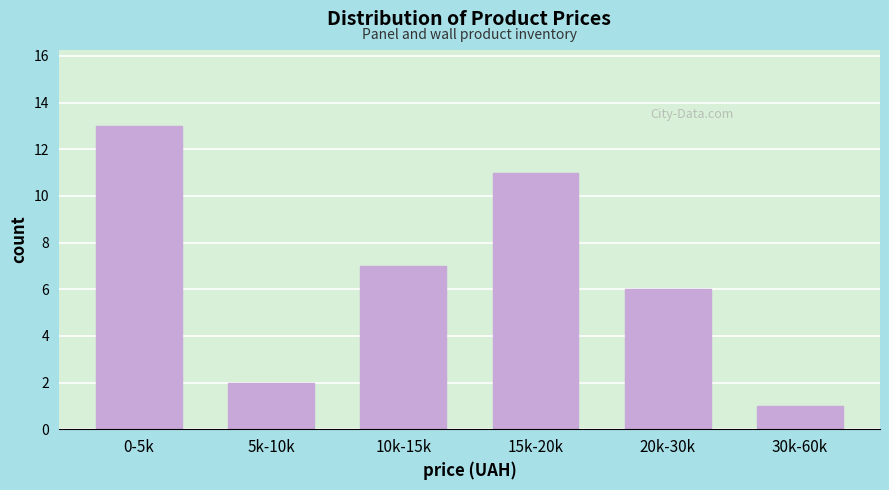

Reading left to right, what are all the values shown in this chart?

0-5k=13	5k-10k=2	10k-15k=7	15k-20k=11	20k-30k=6	30k-60k=1